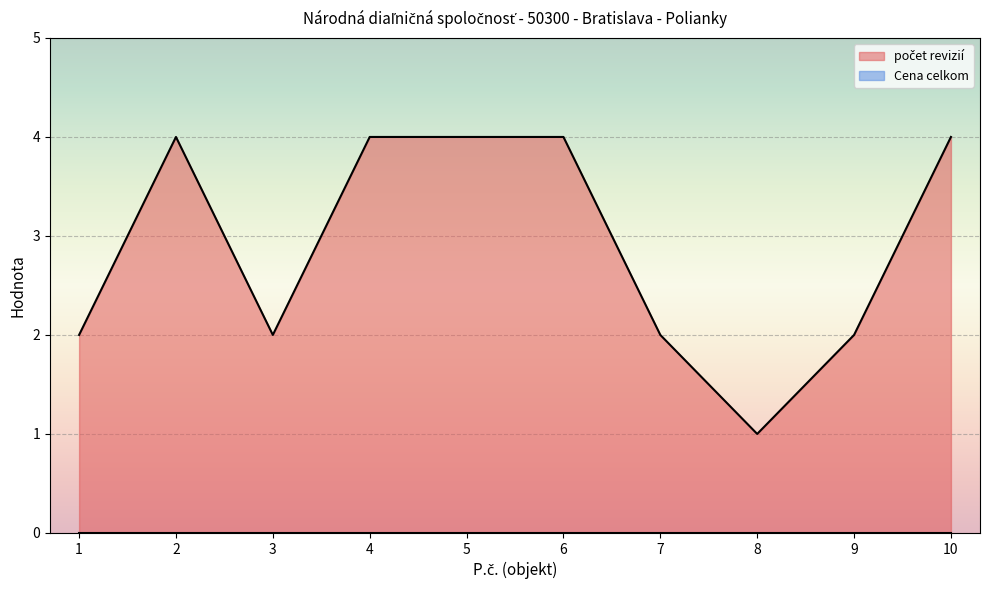

What is the value of the 7th point from the left?

2